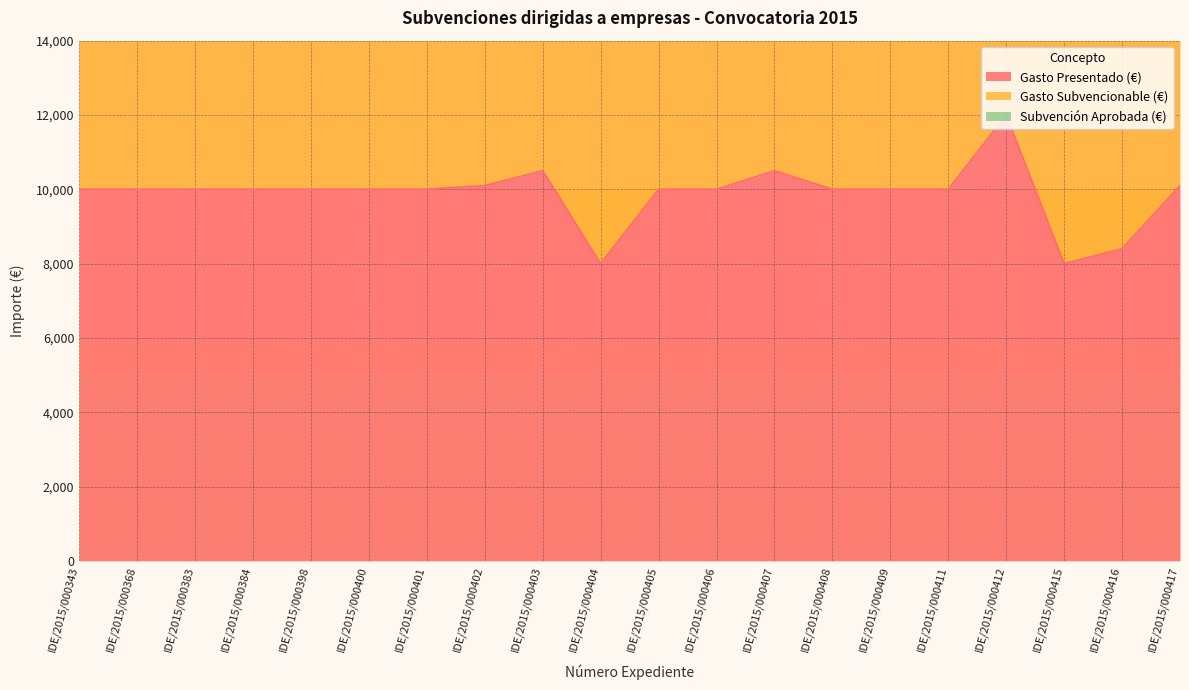

Where does the Gasto Presentado (€) series first go above 10000?

IDE/2015/000402